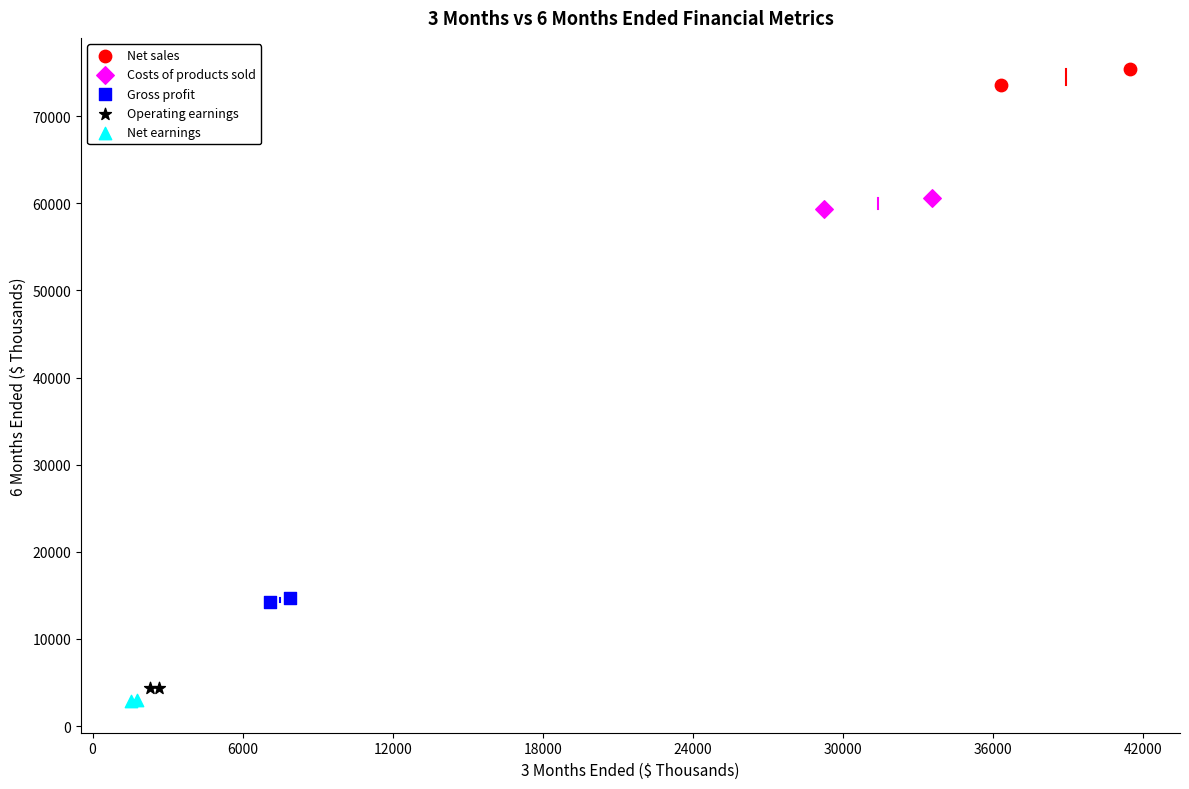

What are all the series names shown in the legend?

Net sales, Costs of products sold, Gross profit, Operating earnings, Net earnings